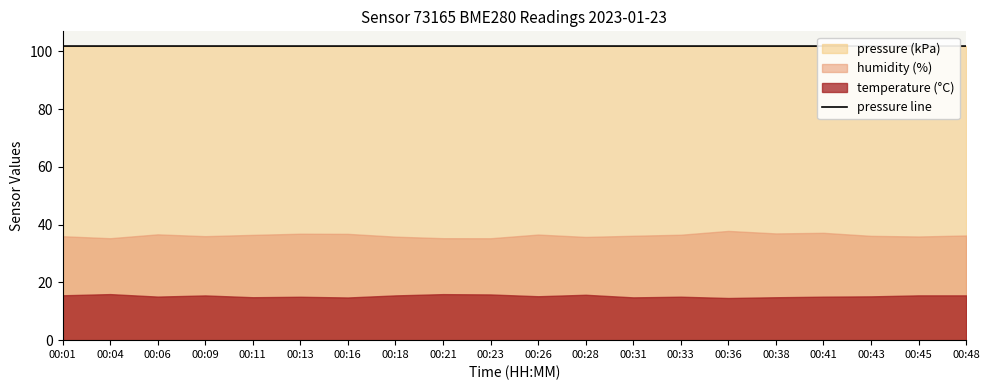

Is it true that the value at 00:13 is 101.8?

True